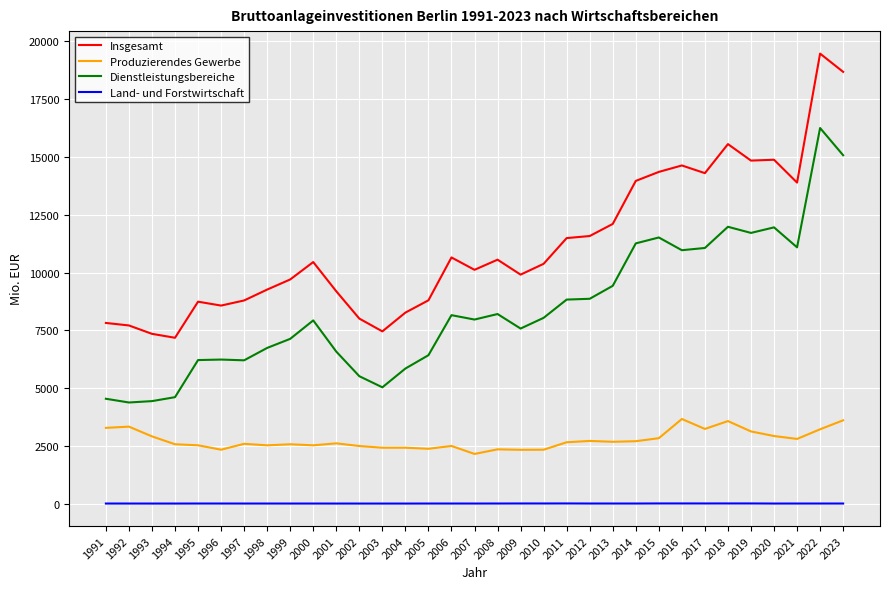

What is the minimum value for Insgesamt?

7176.6